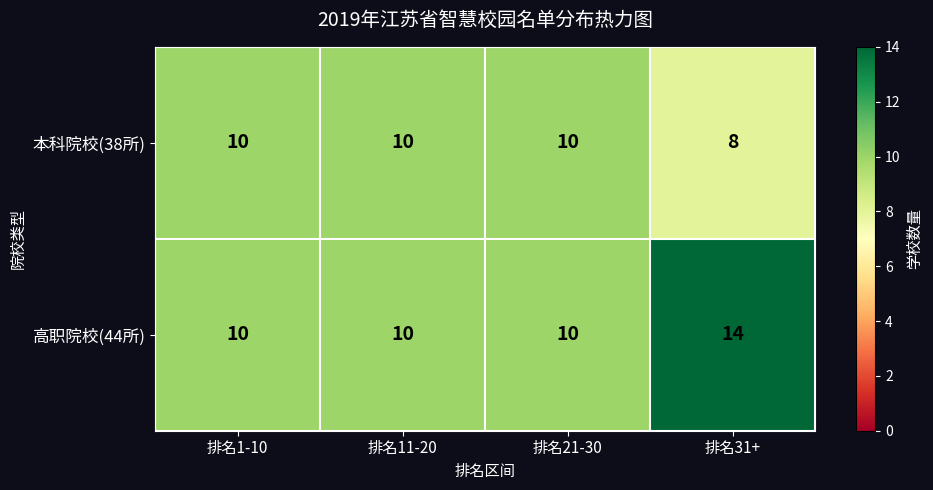

Count the 本科院校(38所) values in the range 10 to 11.

3